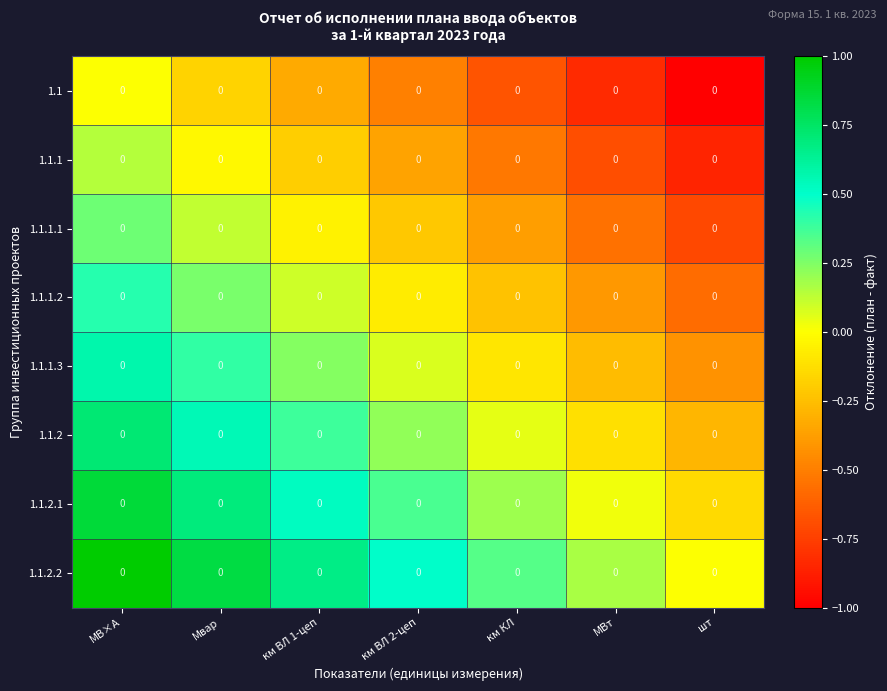

What is the difference between the highest and lowest values at км ВЛ 1-цеп?

1.0